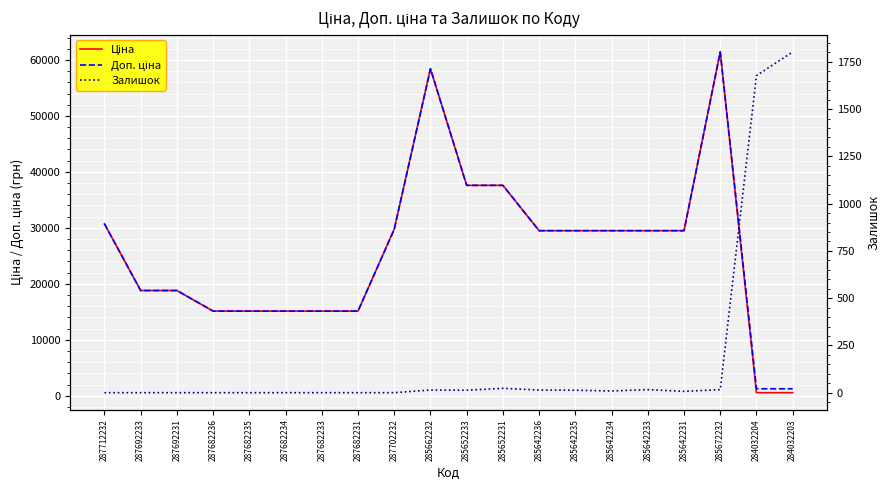

Does the chart display data point markers on the line(s)?

No